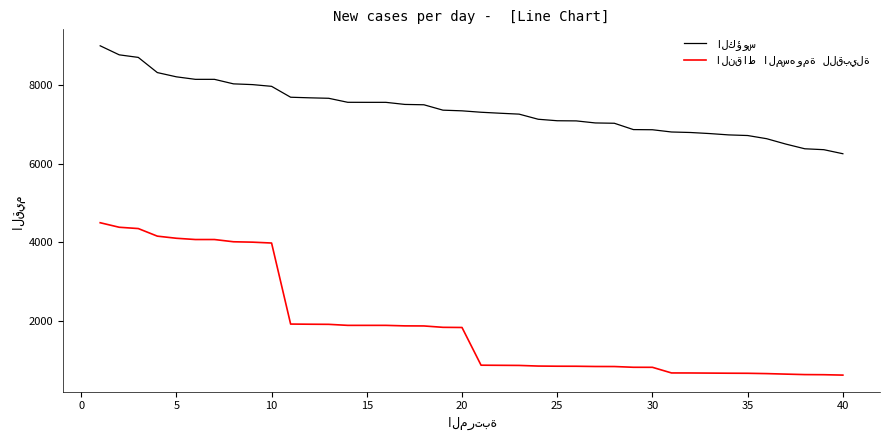

Does the chart have visible grid lines?

No